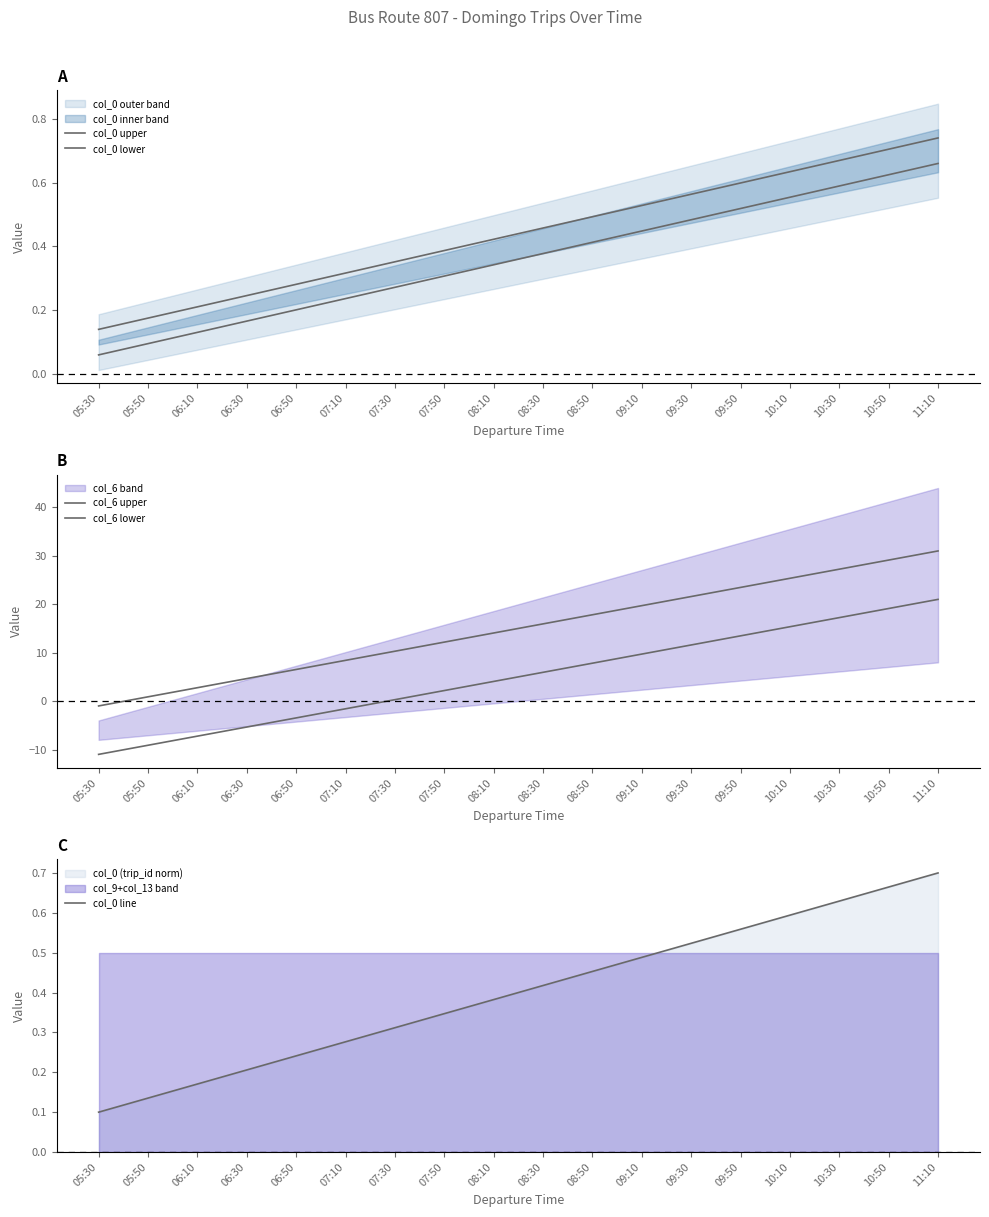

True or false: col_0 line and col_0 upper intersect in this chart.

False